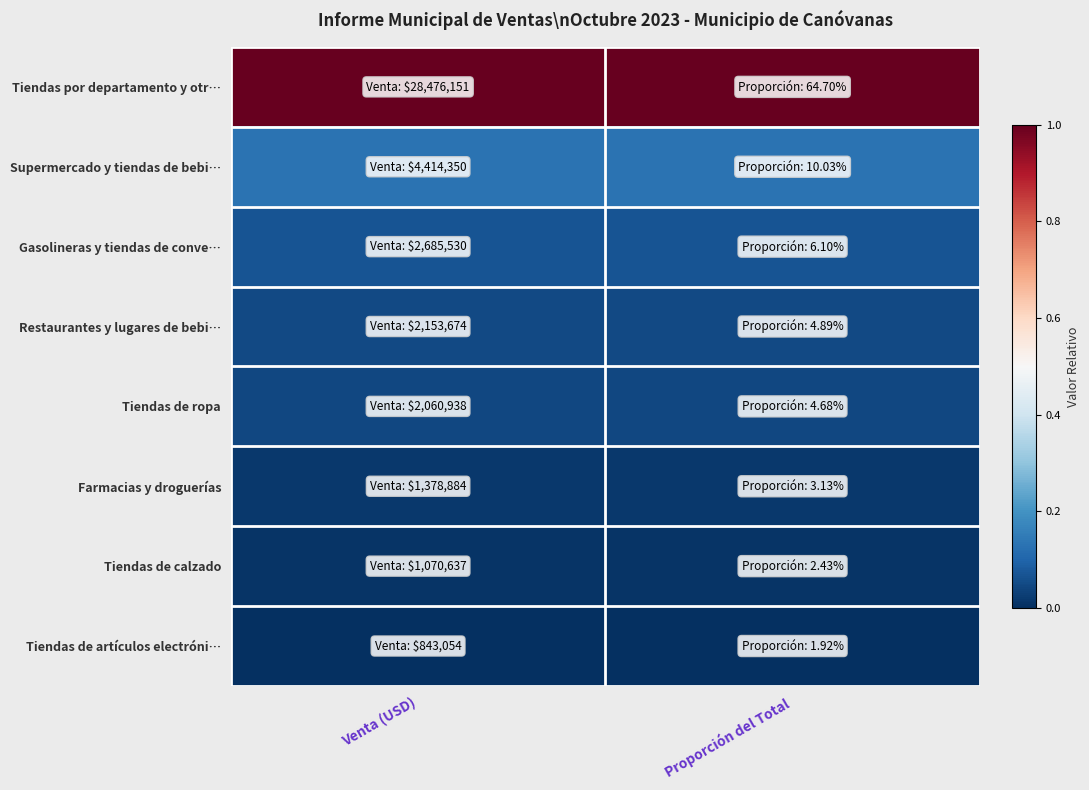

Between Venta (USD) and Proporción del Total, which is larger?

Venta (USD)